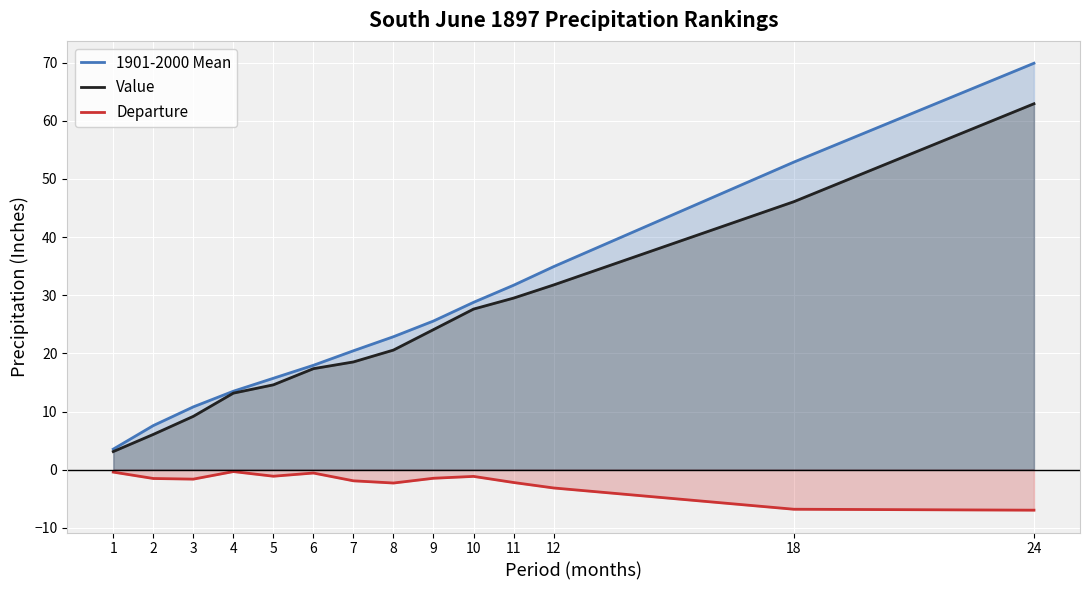

What is the difference between the Departure values at 1 and 11?

1.8